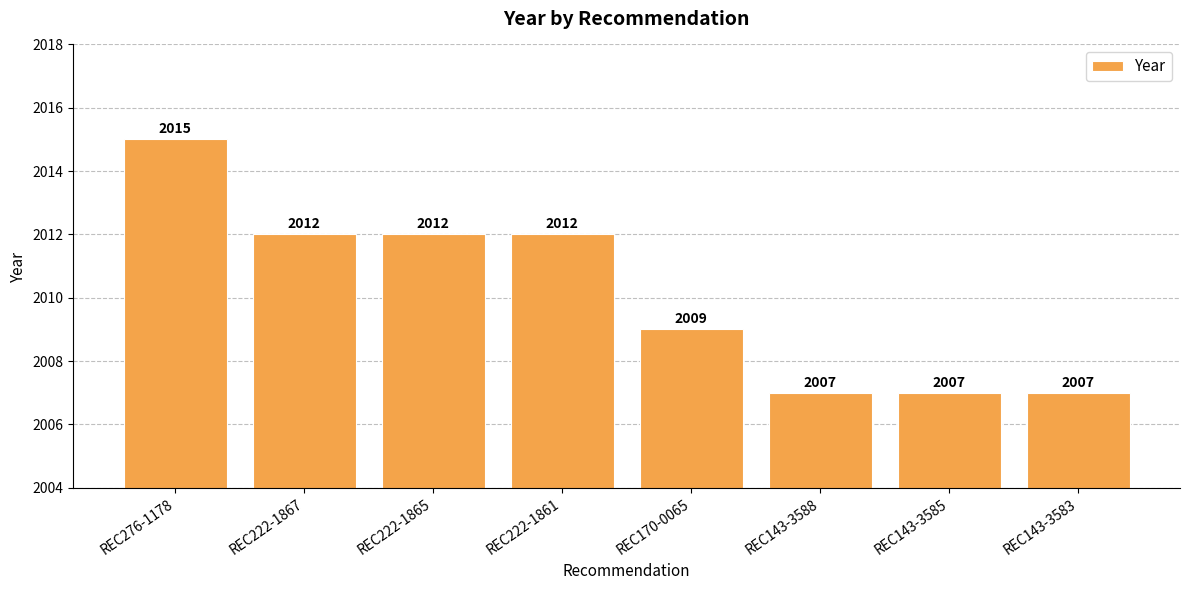

How many categories are shown in the chart?

8